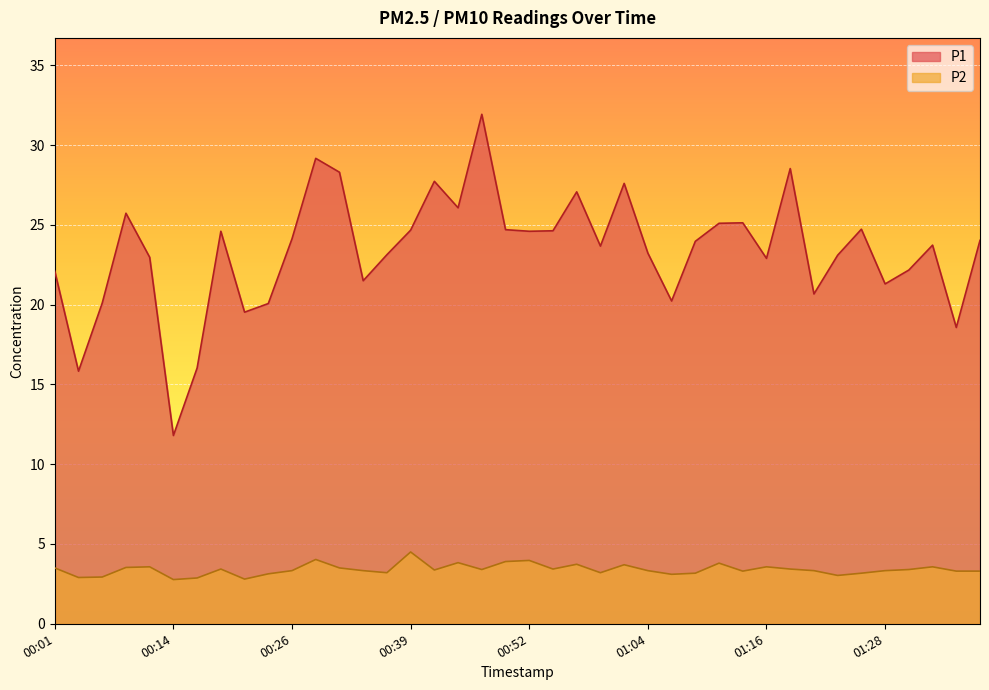

What are all the series names shown in the legend?

P1, P2